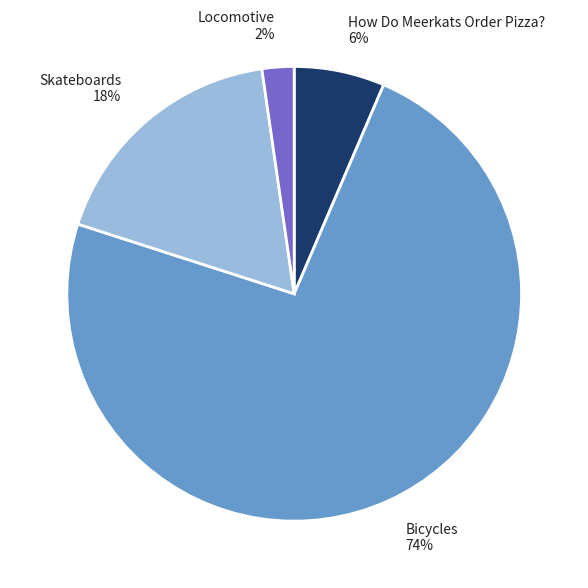

To the nearest percent, what is the average slice percentage?

25%